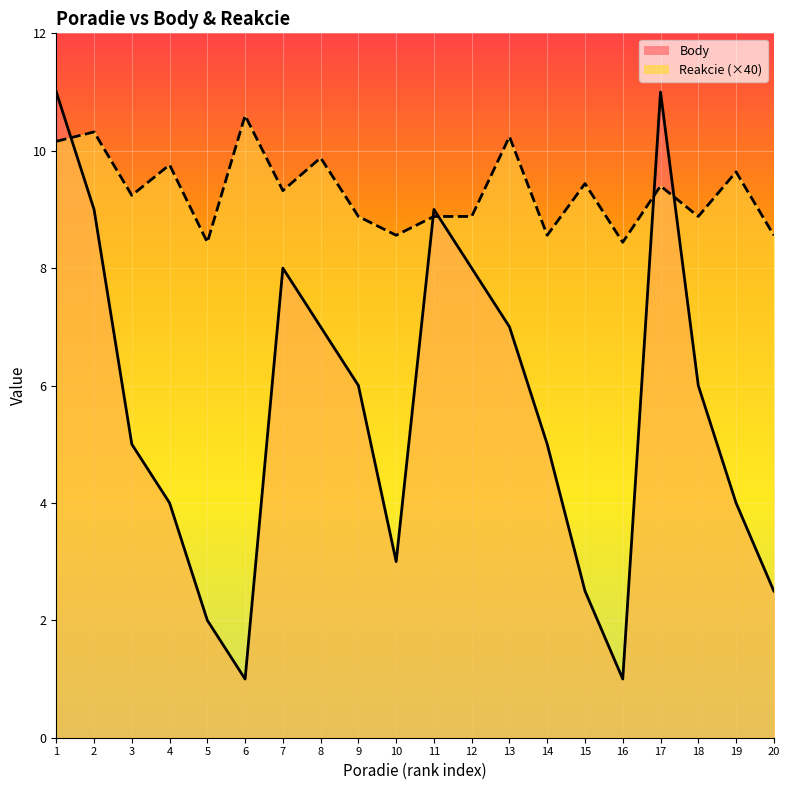

What is the minimum value shown in the chart?

1.0